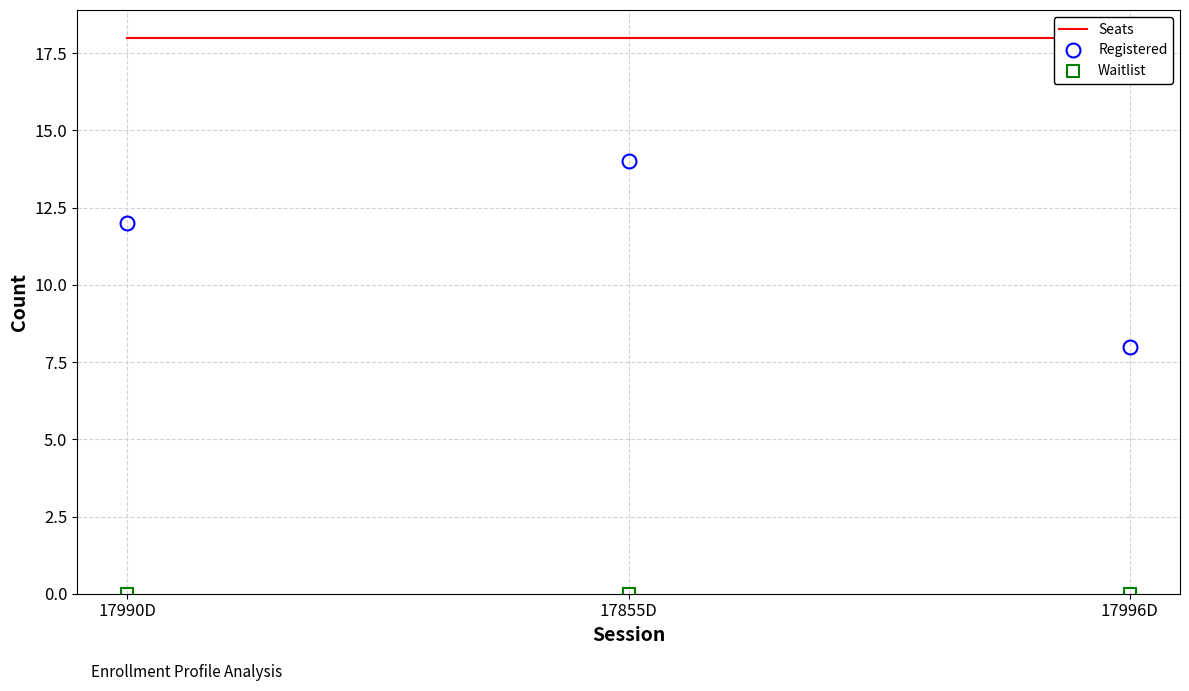

What is the maximum value shown in the chart?

18